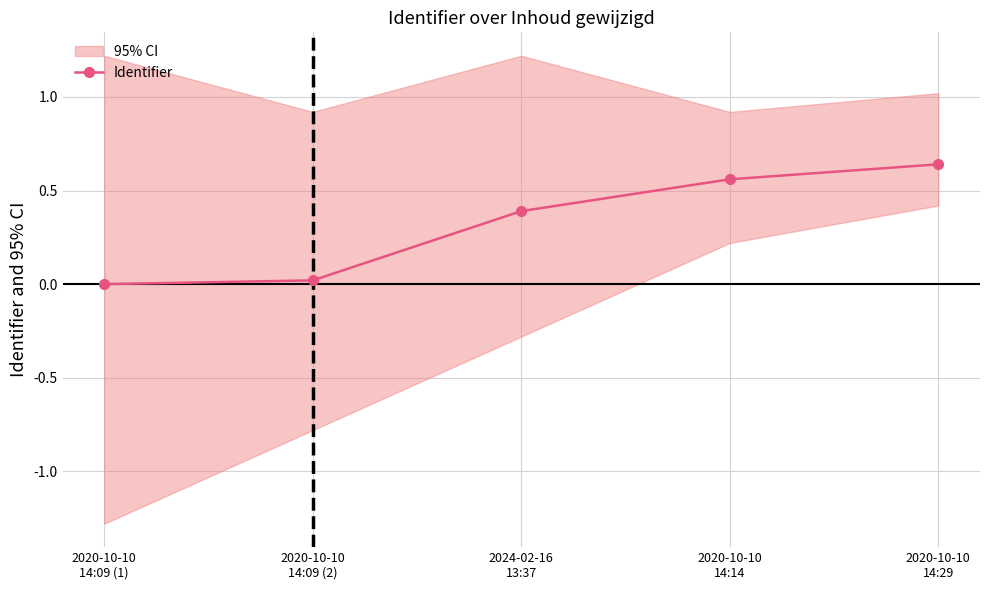

True or false: the data has more than 1 interior local peaks.

False